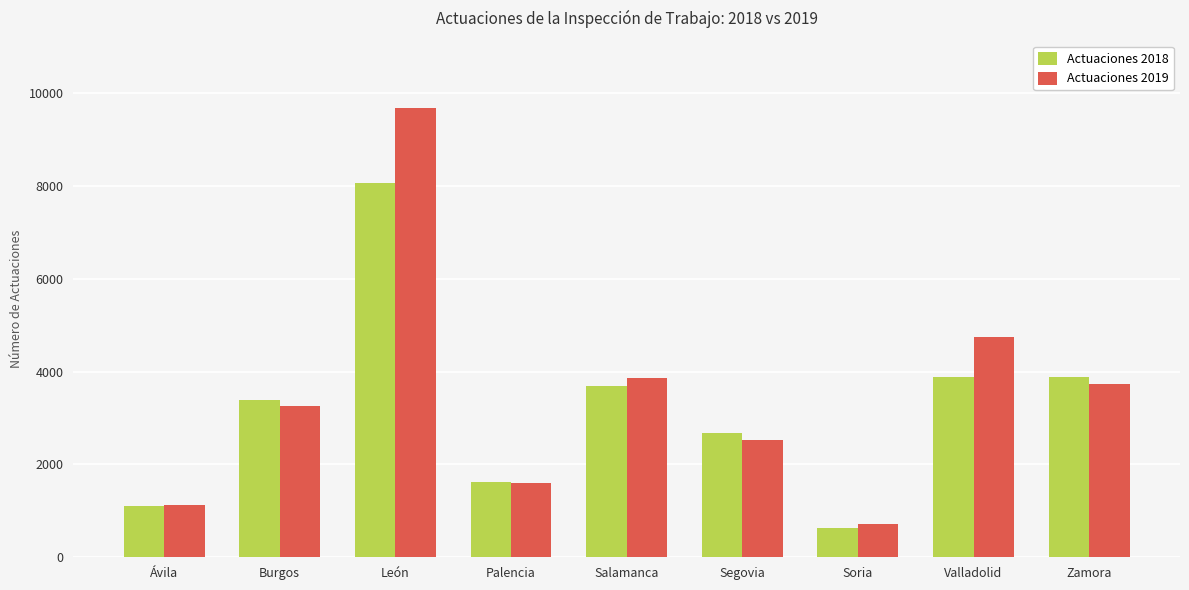

What position from the right is Palencia?

6